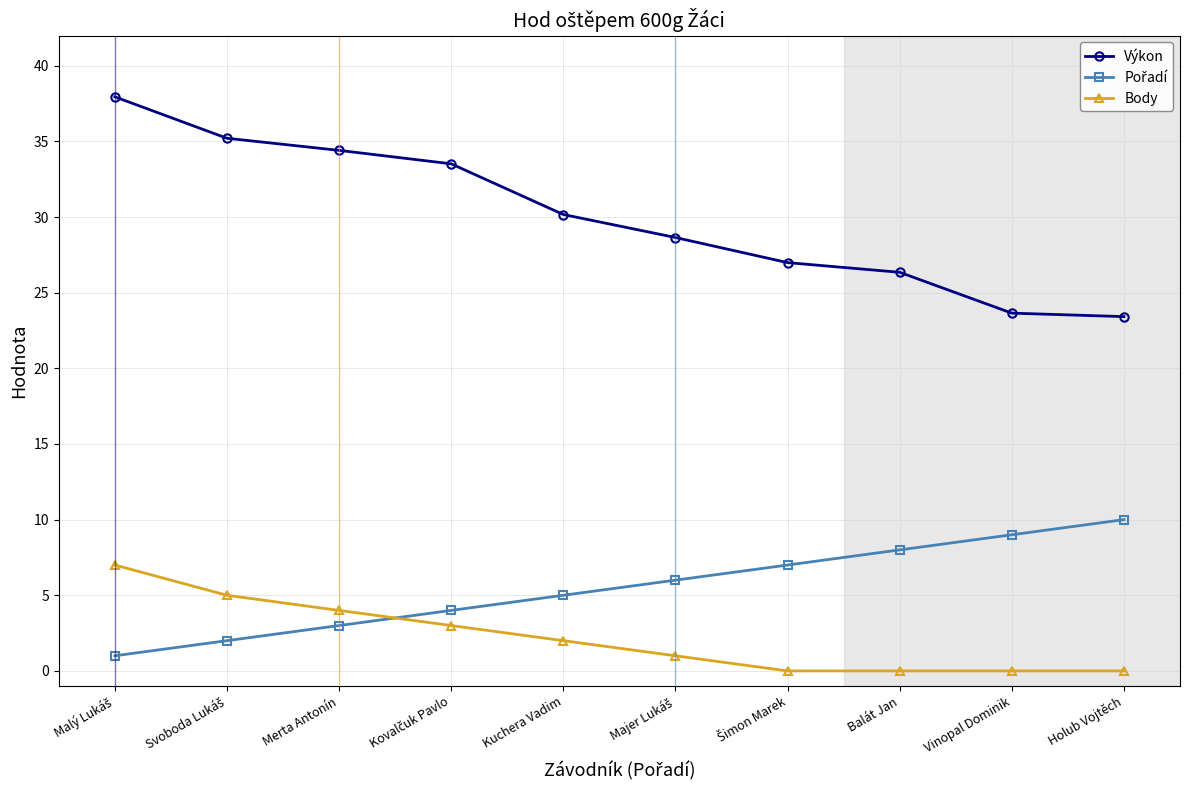

True or false: Výkon has more than 1 interior local peaks.

False